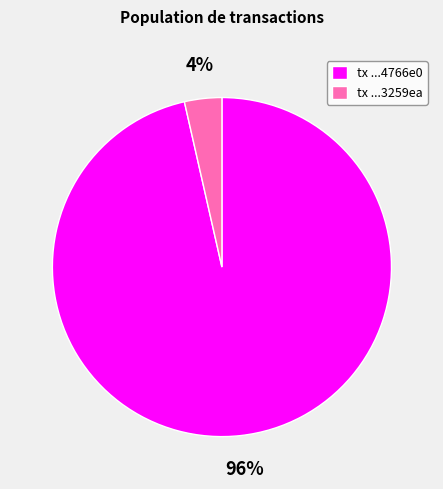

Count the number of slices in the pie.

2